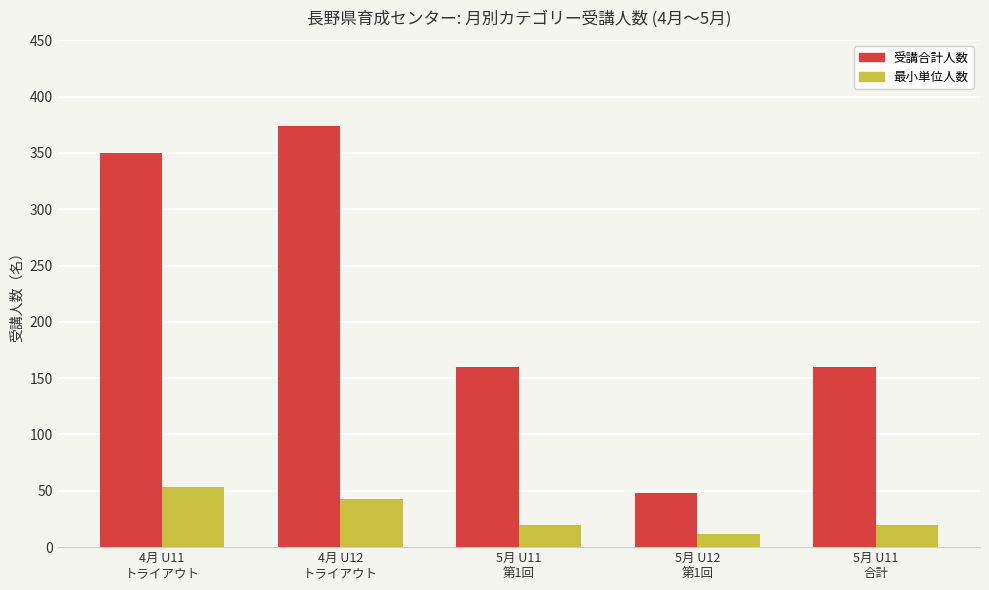

What is the approximate value of 最小単位人数 at 5月 U12
第1回, to the nearest 5?

10